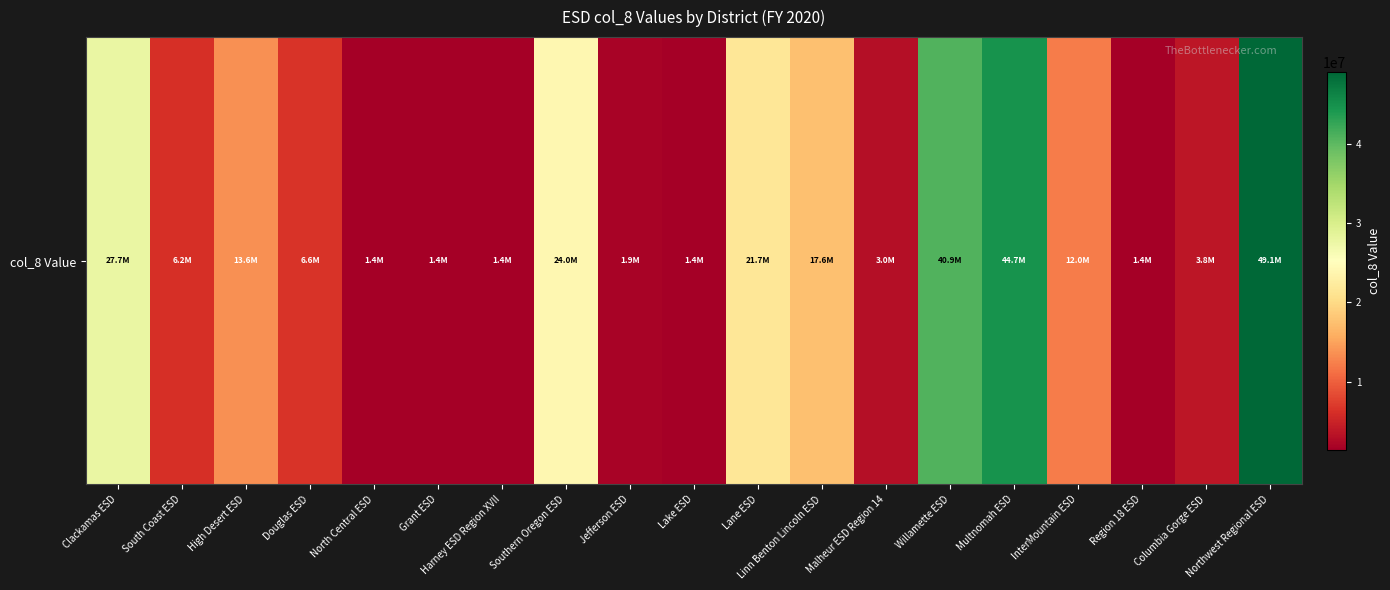

Reading left to right, what are all the values shown in this chart?

27740572.3	6189456.0	13647818.0	6601053.4	1415041.0	1415041.0	1415041.0	23977888.4	1888876.1	1415041.0	21709575.8	17564652.3	2987150.9	40866173.6	44702425.0	12043611.1	1415041.0	3774421.8	49096852.1